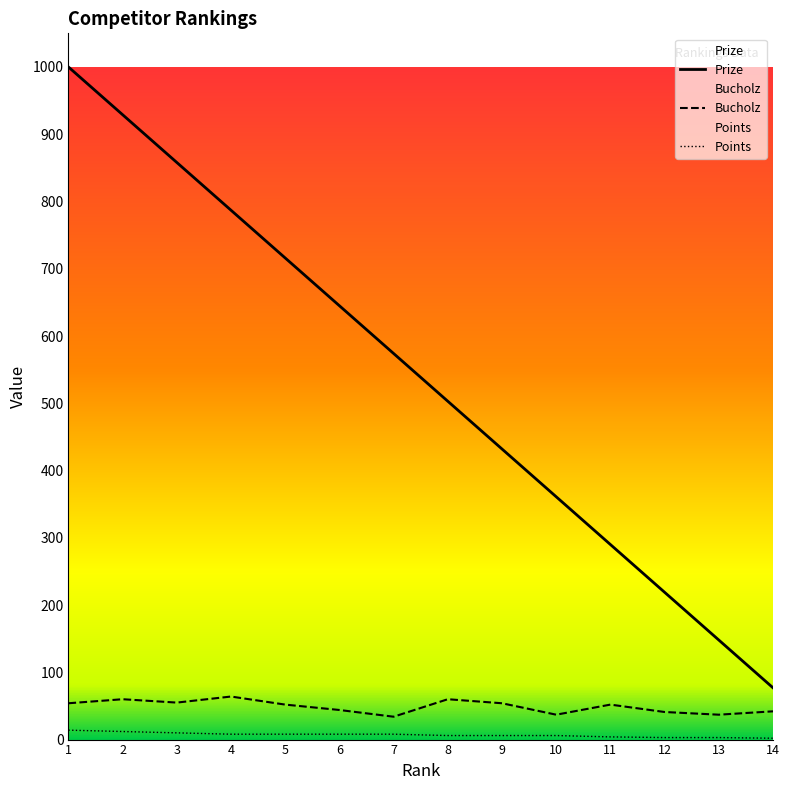

At which category is the sum across all series the highest?

1